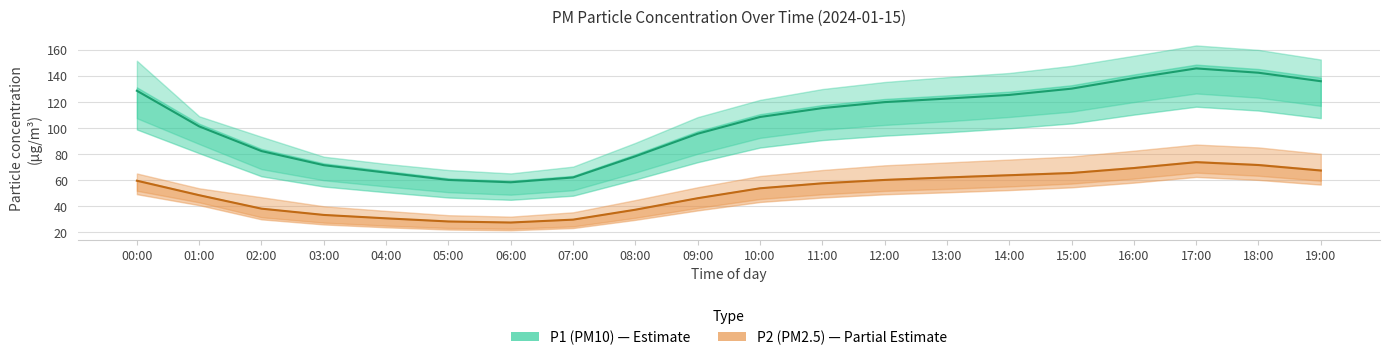

List the labels in order of P2 (PM2.5) value, smallest first.

06:00, 05:00, 07:00, 04:00, 03:00, 08:00, 02:00, 09:00, 01:00, 10:00, 11:00, 00:00, 12:00, 13:00, 14:00, 15:00, 19:00, 16:00, 18:00, 17:00